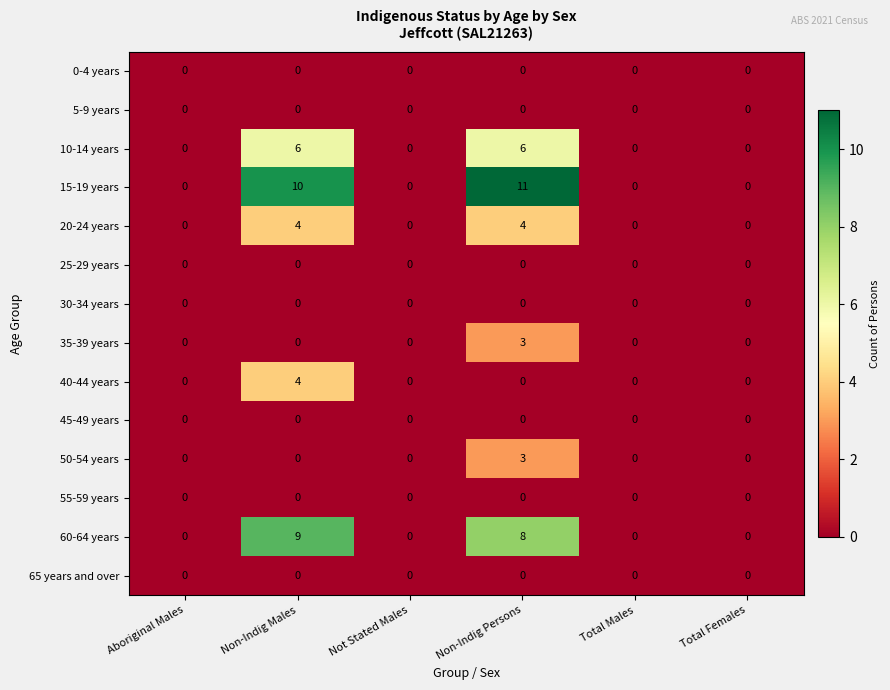

Is it true that 15-19 years equals 7 at Non-Indig Males?

False